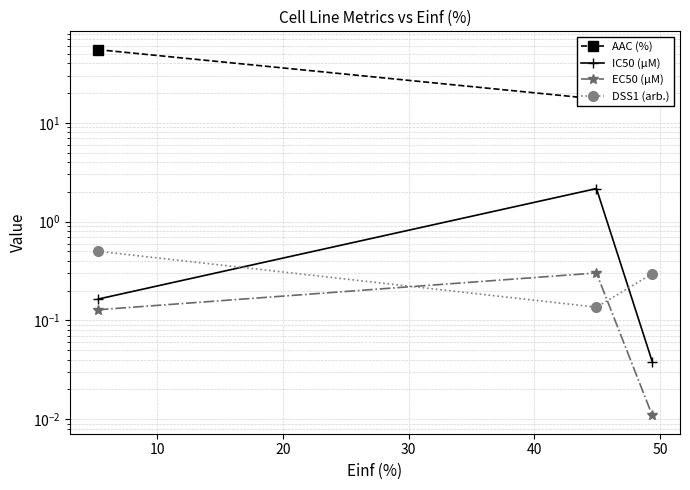

The IC50 (µM) series shows 2.2 at 10. True or false?

True